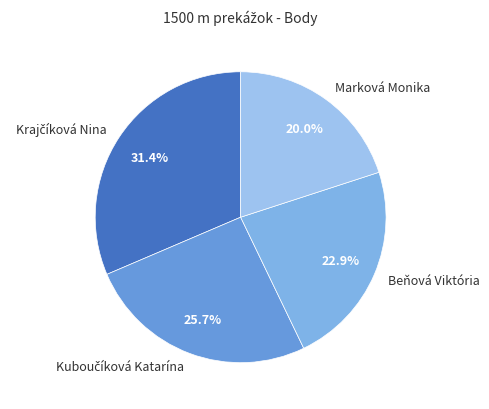

To the nearest percent, what is the difference between the largest and smallest slice percentages?

11%